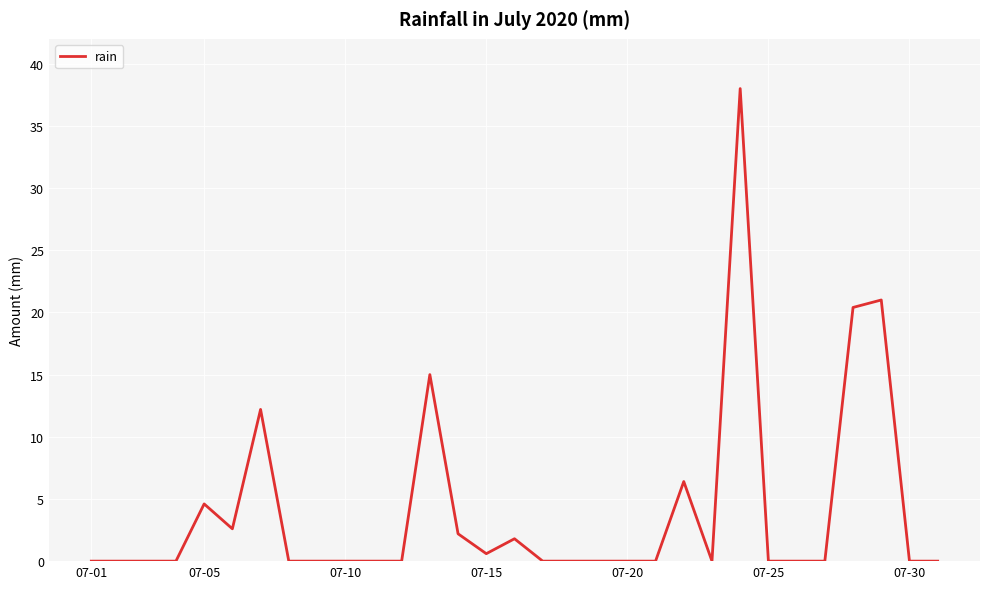

Does the chart display data point markers on the line(s)?

No